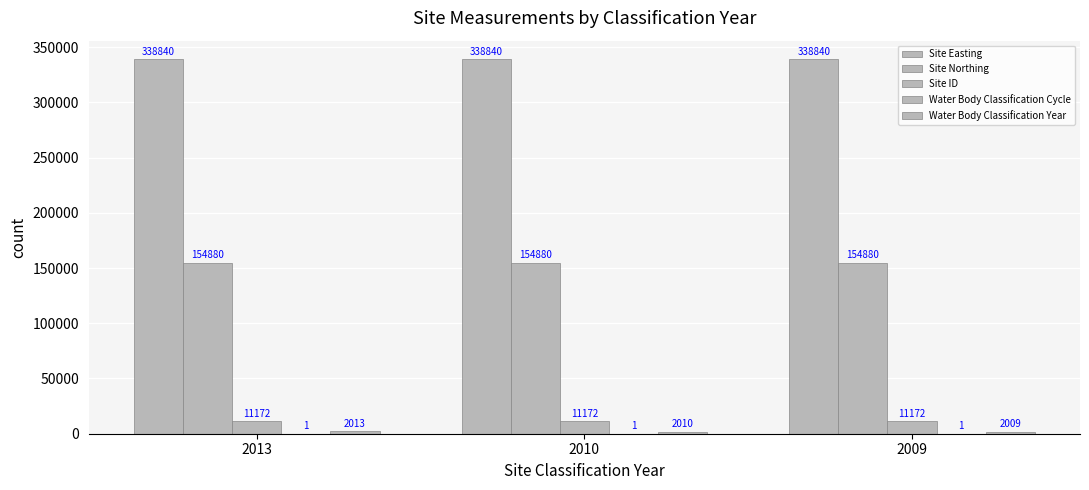

Which category has the highest value in the Site Easting series?

2013